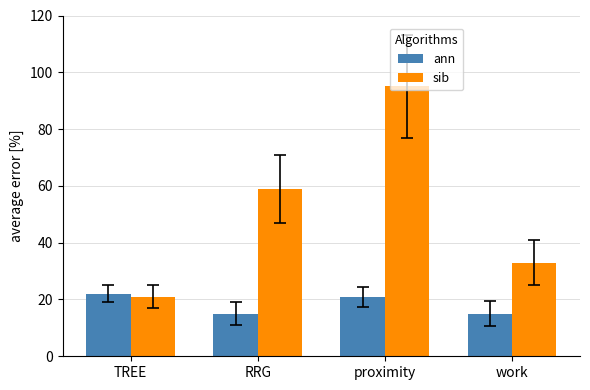

The value of ann at TREE is 11. True or false?

False